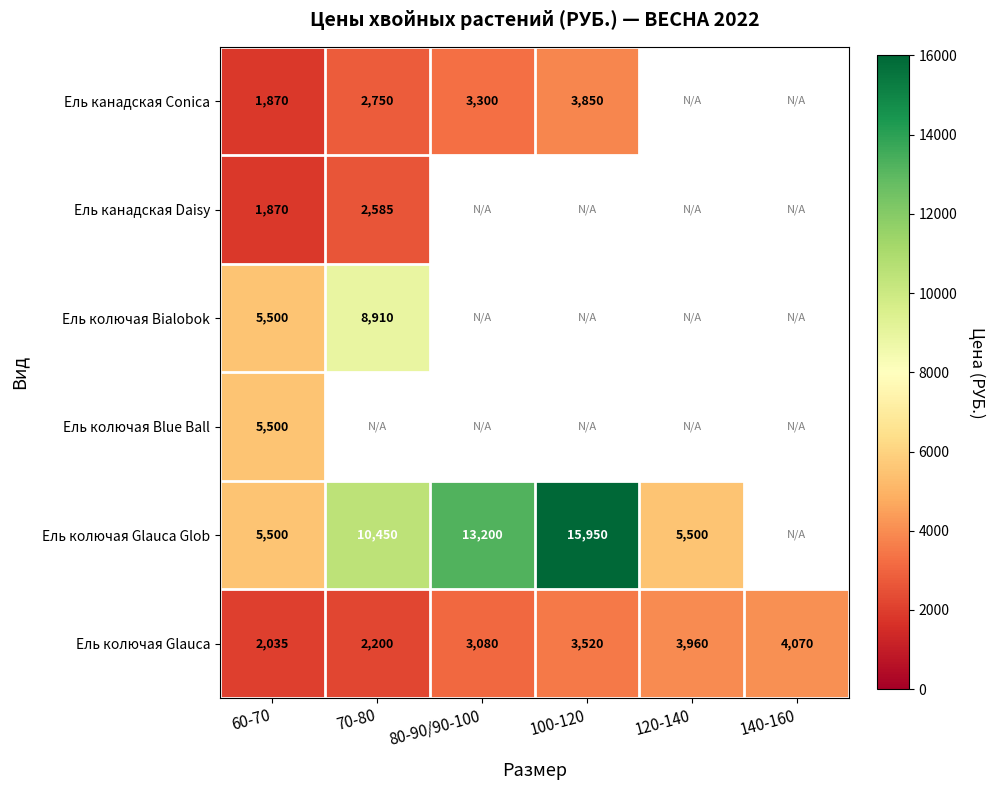

What is the difference between the maximum and minimum values in the Ель колючая Glauca Glob series?

10450.0